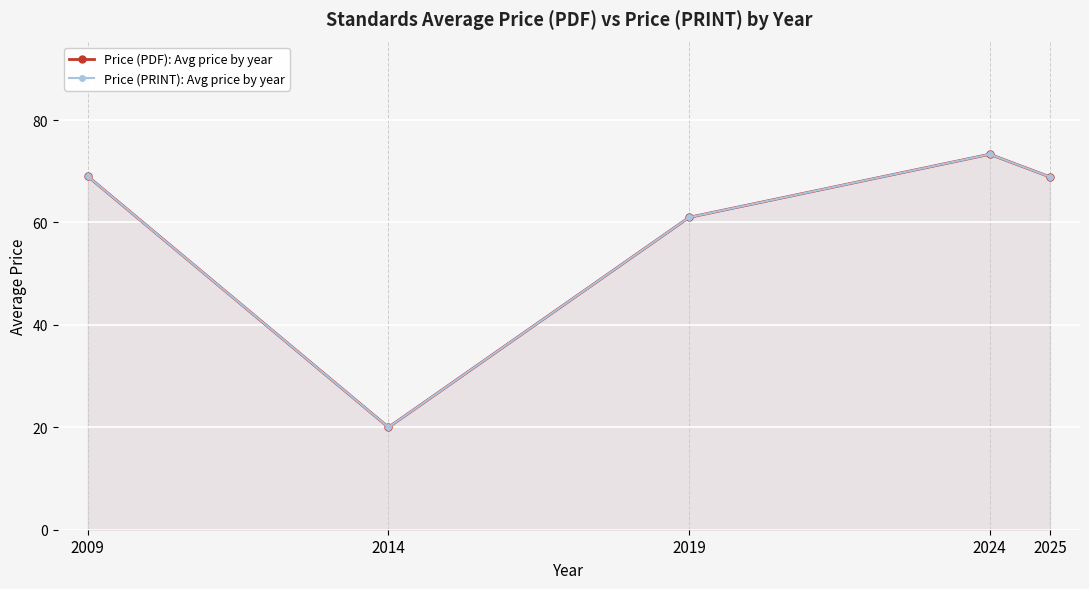

In Price (PDF): Avg price by year, how many points are higher than both neighbors (excluding endpoints)?

1